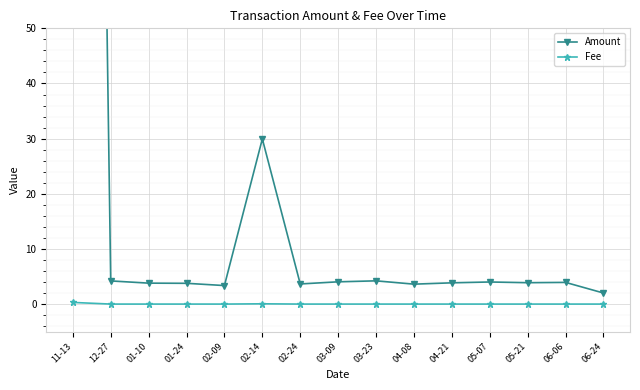

How many lines are shown in the chart?

2